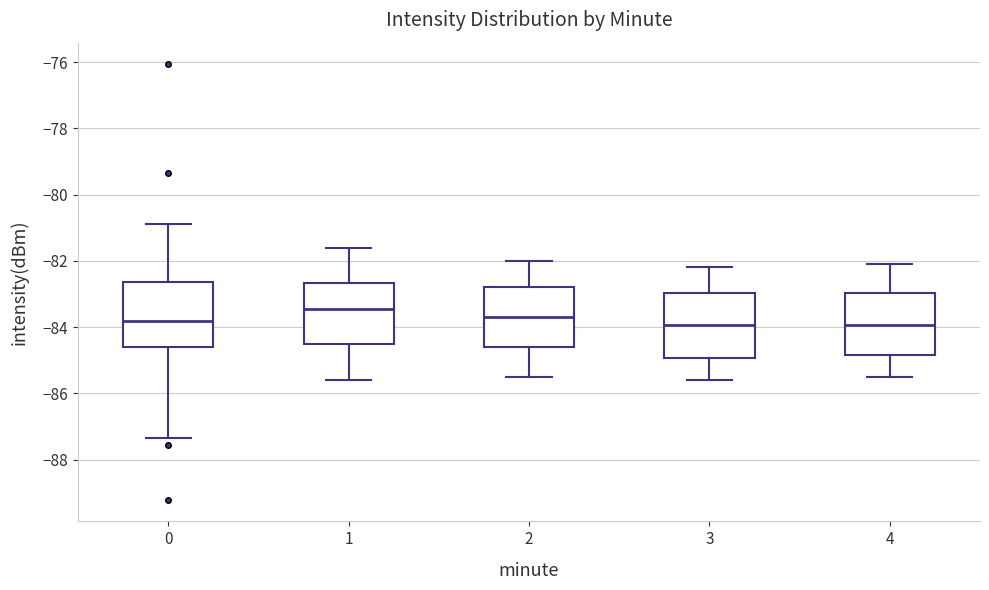

Reading left to right, read every box against the y-axis: the position of its median line, the range the box covers, and the ends of its whiskers. The values are not printed on the chart, so give them approximately, as read against the axis.

0: median -83.8, box -84.6 to -82.6, whiskers -87.4 to -80.8
1: median -83.4, box -84.6 to -82.6, whiskers -85.6 to -81.6
2: median -83.6, box -84.6 to -82.8, whiskers -85.4 to -82.0
3: median -84.0, box -85.0 to -83.0, whiskers -85.6 to -82.2
4: median -84.0, box -84.8 to -83.0, whiskers -85.4 to -82.0